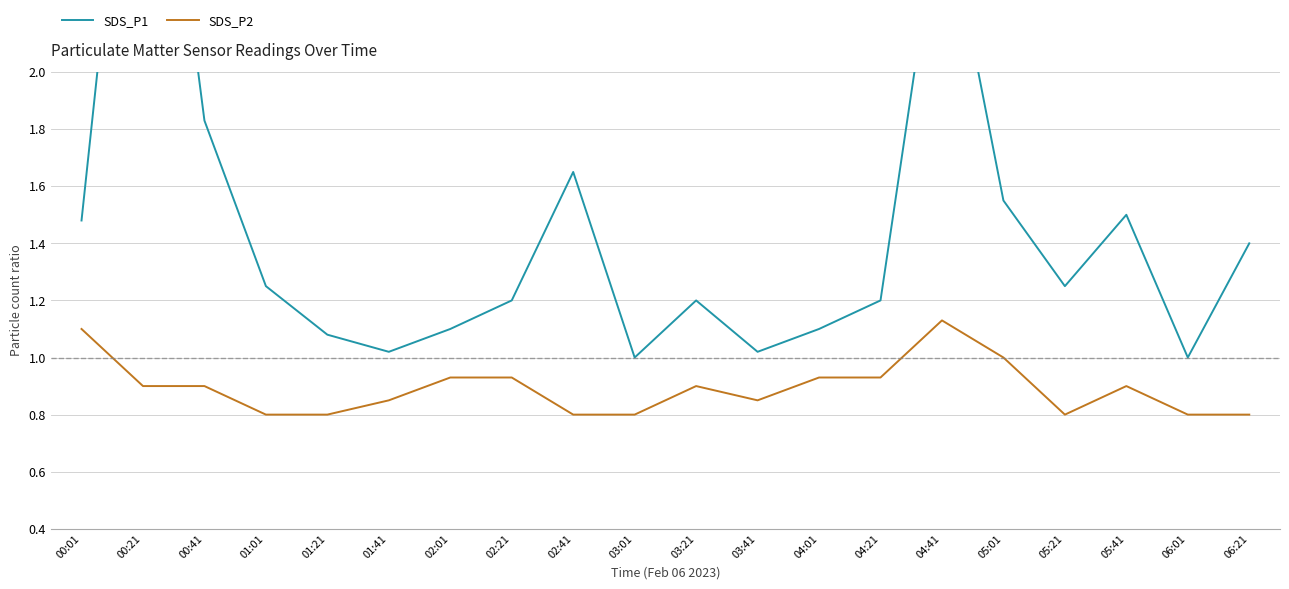

What is the difference between the highest and lowest values at 04:01?

0.2